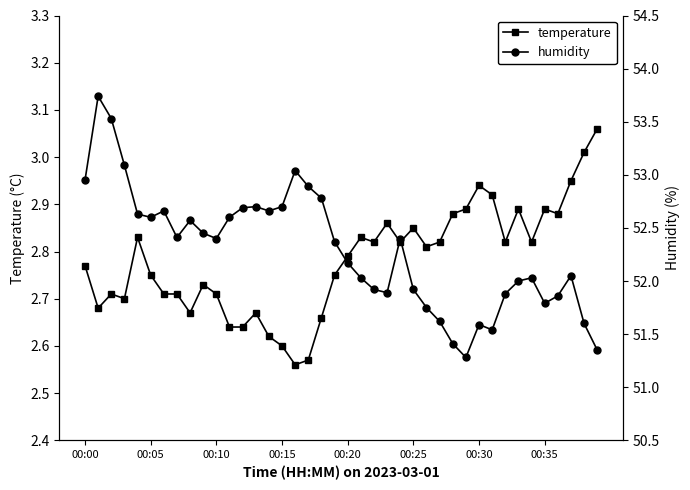

How many data points in humidity are less than 52?

14